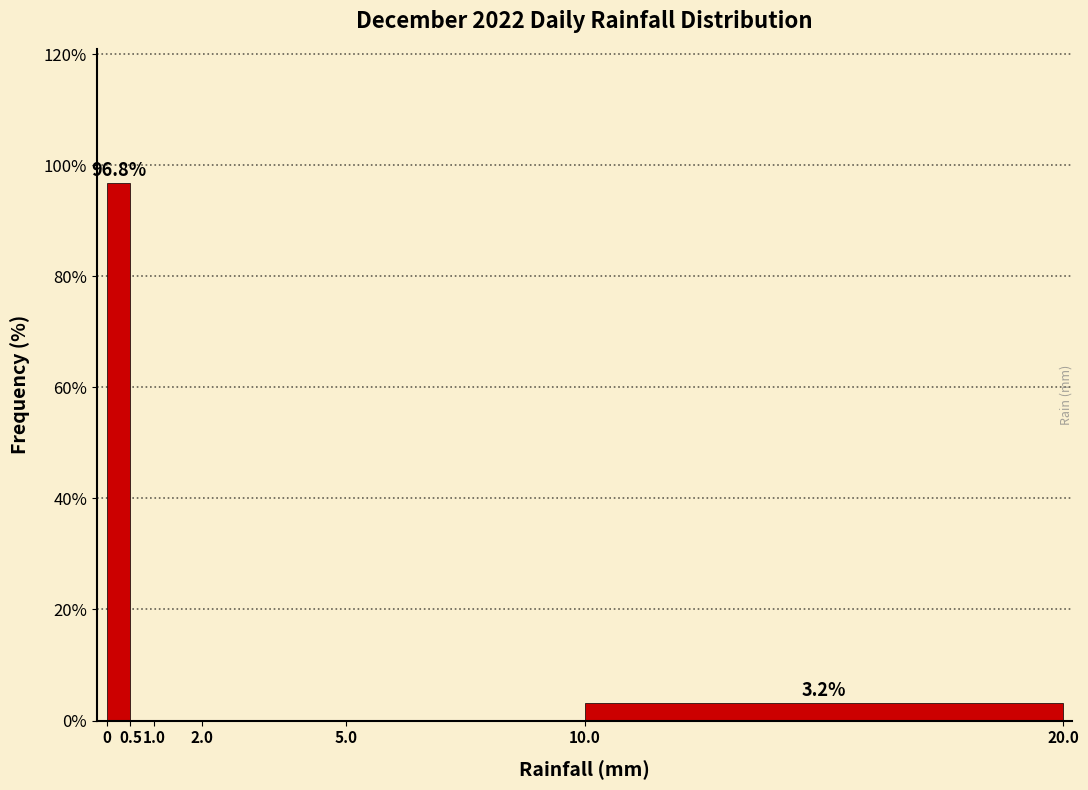

Which range on the x-axis has the tallest bar?

0 to 0.5